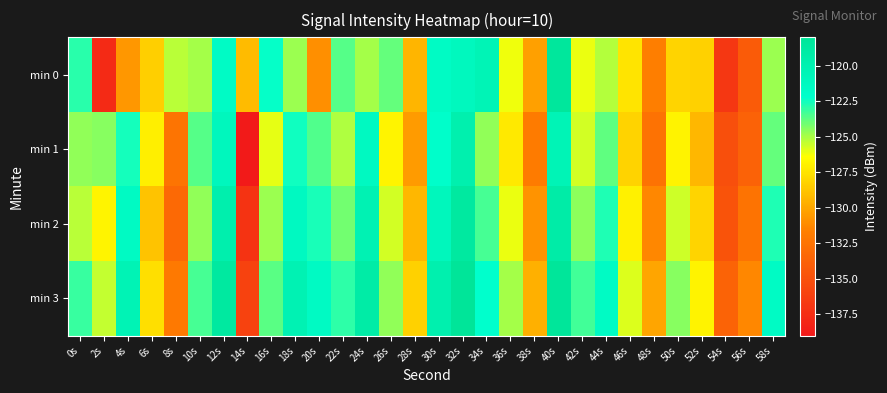

Reading left to right, what are all the values shown in this chart?

min 0: 0s=-122.8	2s=-137.7	4s=-130.7	6s=-128.4	8s=-125.3	10s=-125.0	12s=-121.6	14s=-129.2	16s=-122.3	18s=-124.8	20s=-131.0	22s=-123.6	24s=-124.9	26s=-123.9	28s=-129.5	30s=-121.6	32s=-121.1	34s=-120.4	36s=-126.1	38s=-130.3	40s=-118.3	42s=-126.1	44s=-125.2	46s=-127.5	48s=-131.7	50s=-128.2	52s=-128.3	54s=-136.8	56s=-134.2	58s=-124.8
min 1: 0s=-124.6	2s=-124.4	4s=-122.5	6s=-127.0	8s=-132.4	10s=-123.6	12s=-121.0	14s=-138.8	16s=-126.0	18s=-122.4	20s=-123.5	22s=-125.1	24s=-121.3	26s=-126.8	28s=-130.5	30s=-122.1	32s=-119.8	34s=-124.6	36s=-127.3	38s=-131.9	40s=-120.4	42s=-125.7	44s=-123.8	46s=-128.2	48s=-132.6	50s=-126.9	52s=-129.4	54s=-135.1	56s=-133.7	58s=-123.9
min 2: 0s=-125.3	2s=-126.8	4s=-121.5	6s=-128.9	8s=-133.2	10s=-124.6	12s=-119.7	14s=-137.1	16s=-124.8	18s=-121.3	20s=-122.6	22s=-124.1	24s=-120.2	26s=-125.7	28s=-129.4	30s=-120.9	32s=-118.6	34s=-123.4	36s=-126.1	38s=-130.8	40s=-119.2	42s=-124.5	44s=-122.7	46s=-127.0	48s=-131.3	50s=-125.6	52s=-128.1	54s=-134.8	56s=-132.5	58s=-122.7
min 3: 0s=-123.1	2s=-125.4	4s=-120.3	6s=-127.7	8s=-132.1	10s=-123.4	12s=-118.6	14s=-136.0	16s=-123.7	18s=-120.2	20s=-121.5	22s=-123.0	24s=-119.1	26s=-124.6	28s=-128.3	30s=-119.8	32s=-117.5	34s=-122.2	36s=-124.9	38s=-129.6	40s=-118.1	42s=-123.3	44s=-121.6	46s=-125.8	48s=-130.1	50s=-124.4	52s=-126.9	54s=-133.6	56s=-131.3	58s=-121.6